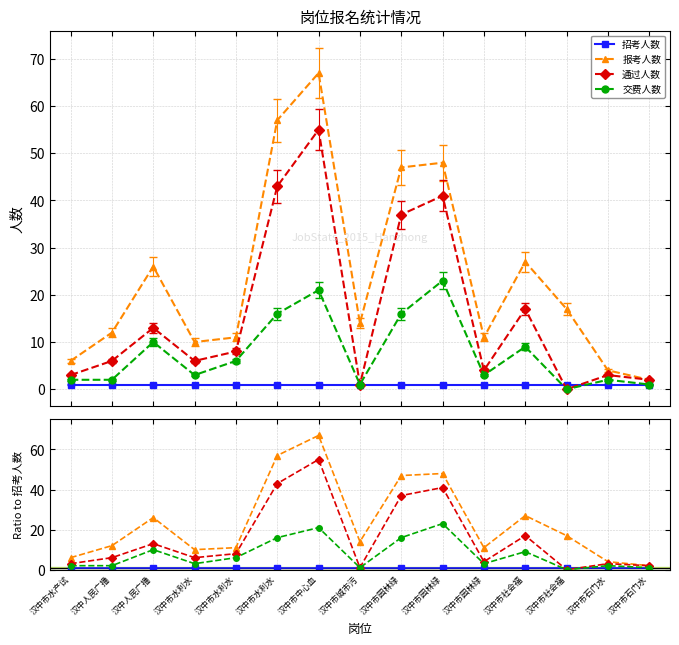

What is the sum of the 交费人数 values at 汉中市社会福 and 汉中市水利水?

16